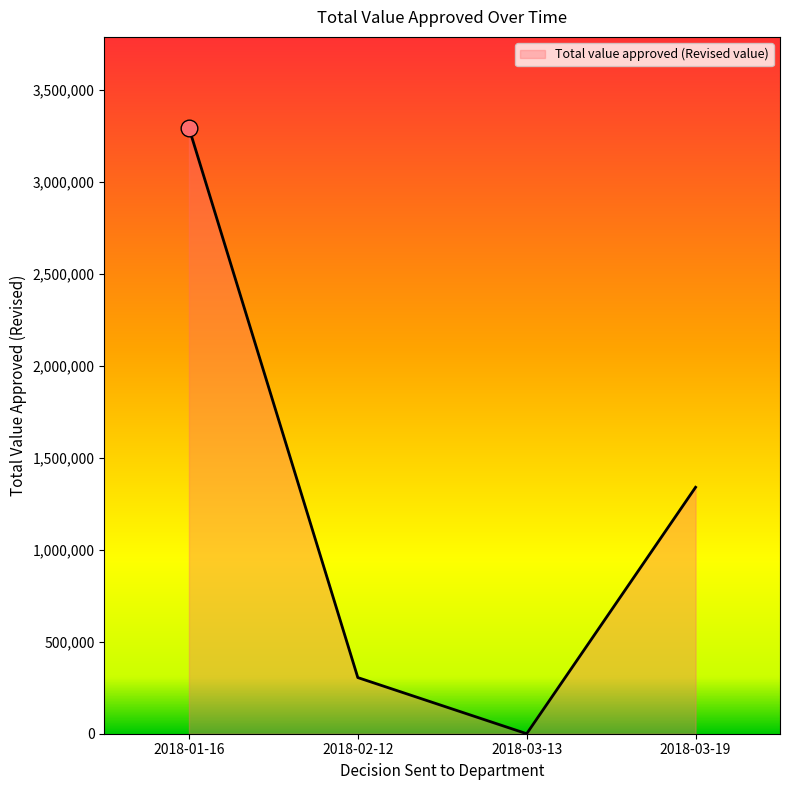

How many interior local valleys (lower than both neighbors) does the data have?

1